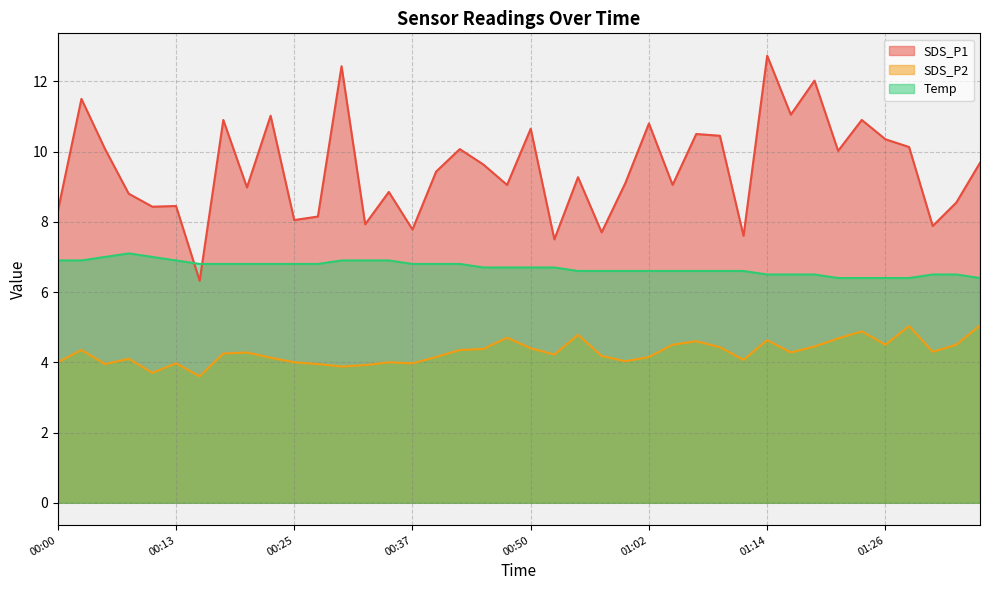

Is it true that SDS_P1 equals 14.9 at 01:26?

False